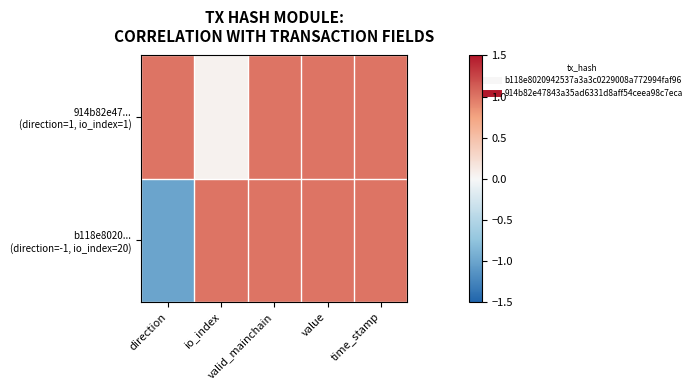

What is the greatest value displayed?

1.0